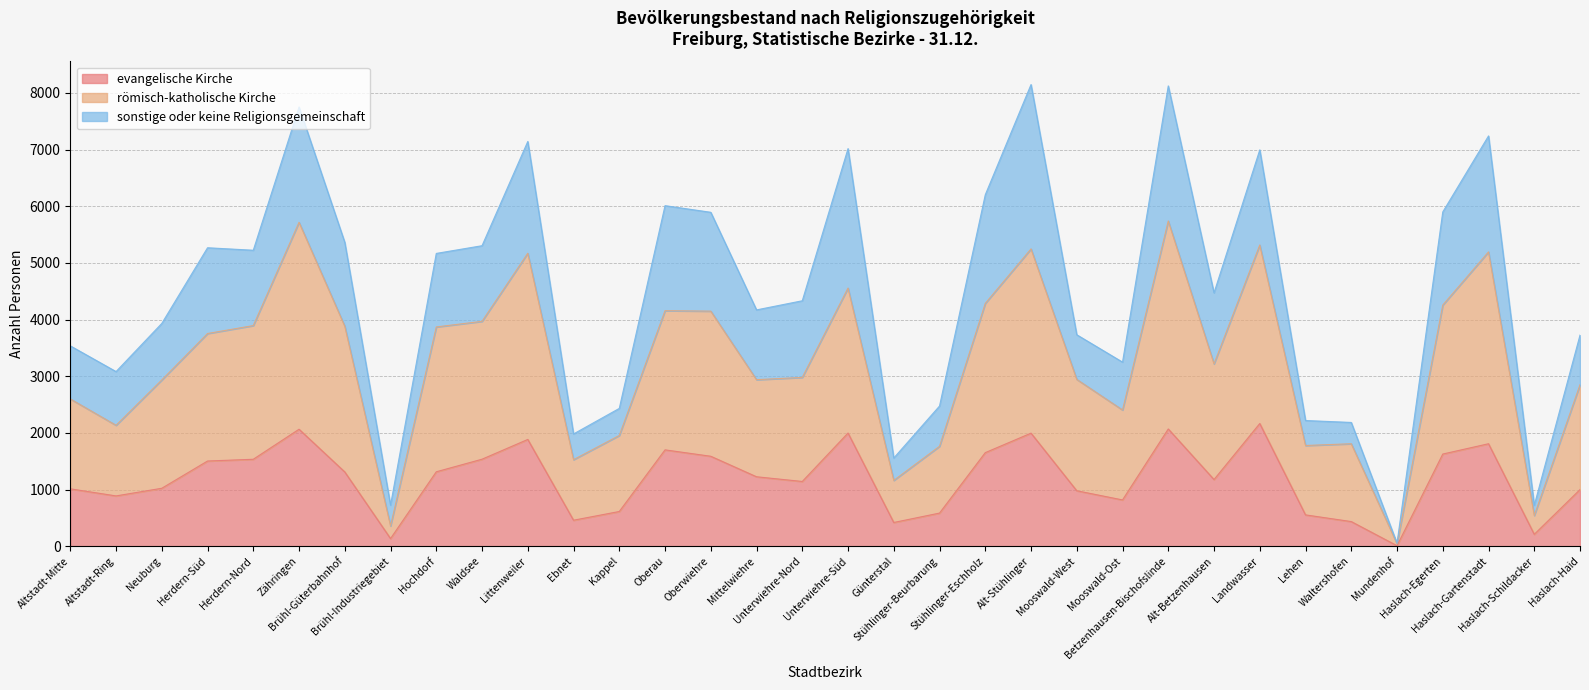

What is the maximum value for evangelische Kirche?

2165